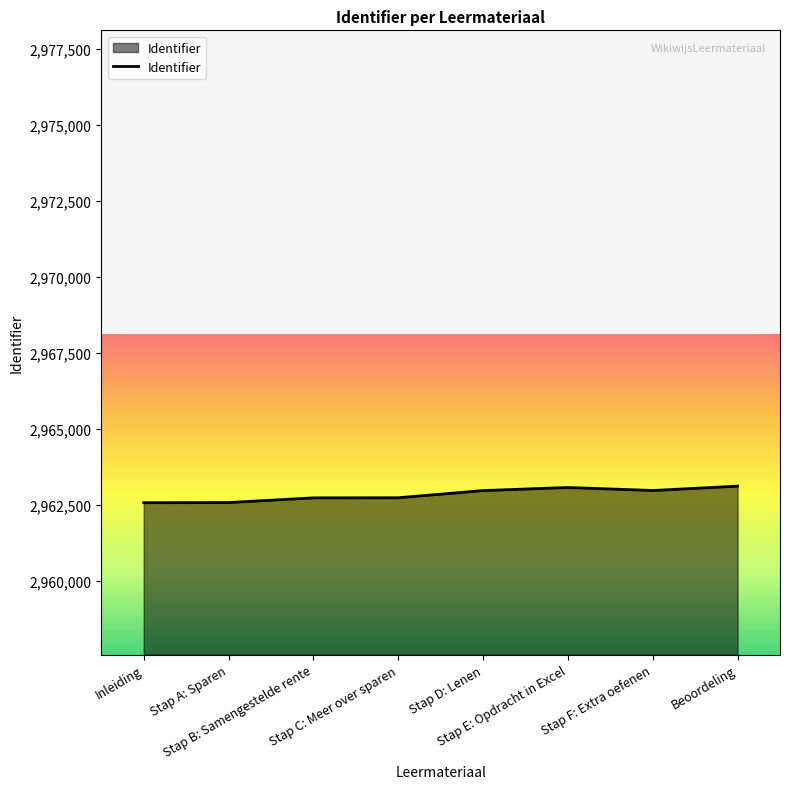

What is the minimum value shown in the chart?

2962565